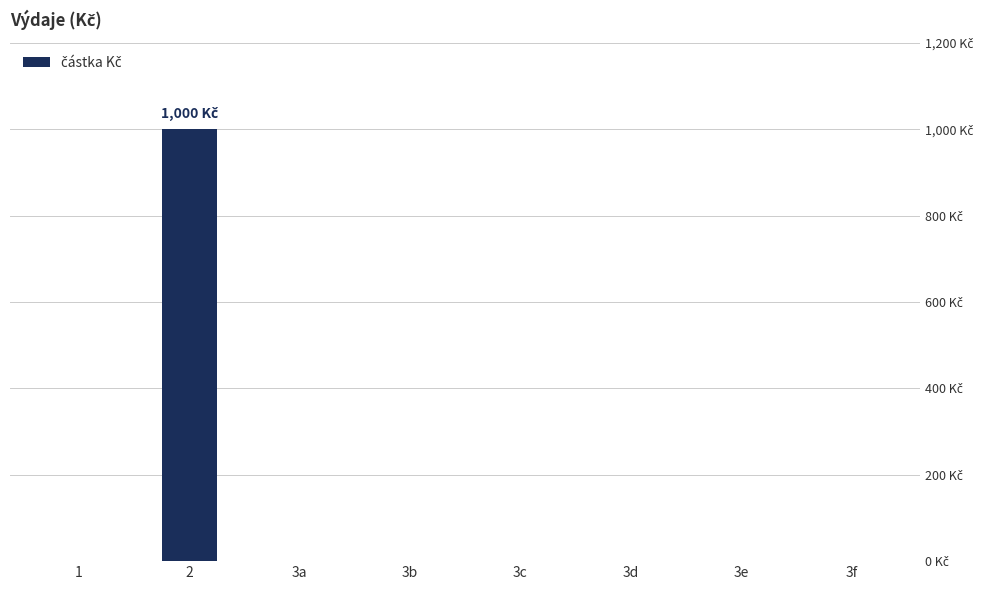

Are the bars horizontal?

No